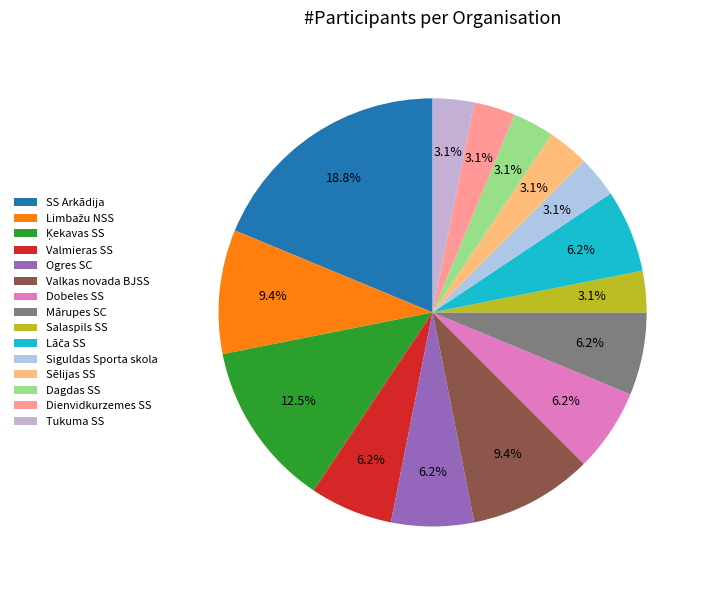

Does any single category account for the majority?

No